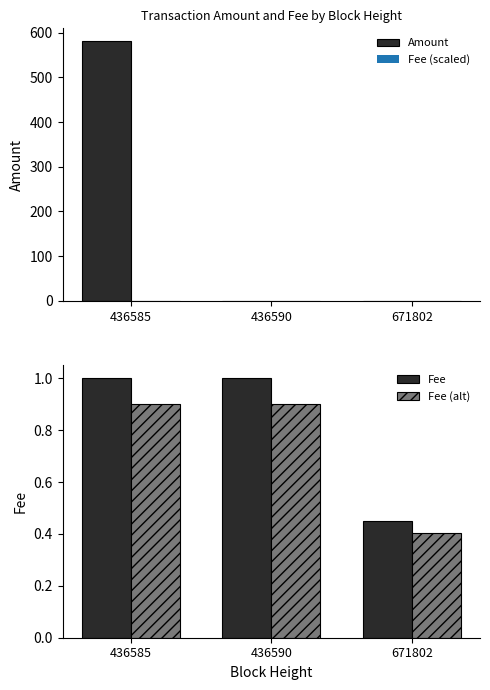

What is the lowest value of the Fee (alt) series?

0.4